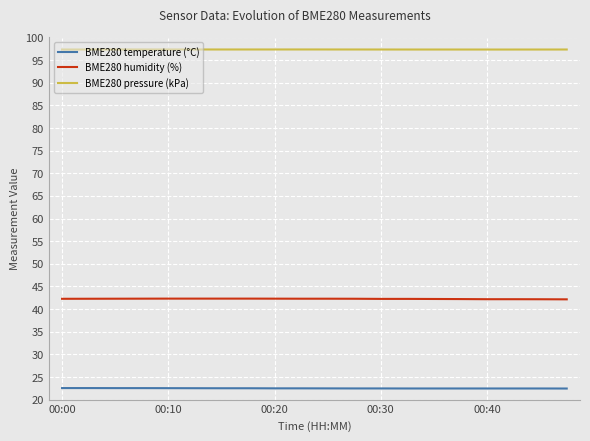

True or false: BME280 pressure (kPa) and BME280 humidity (%) intersect in this chart.

False